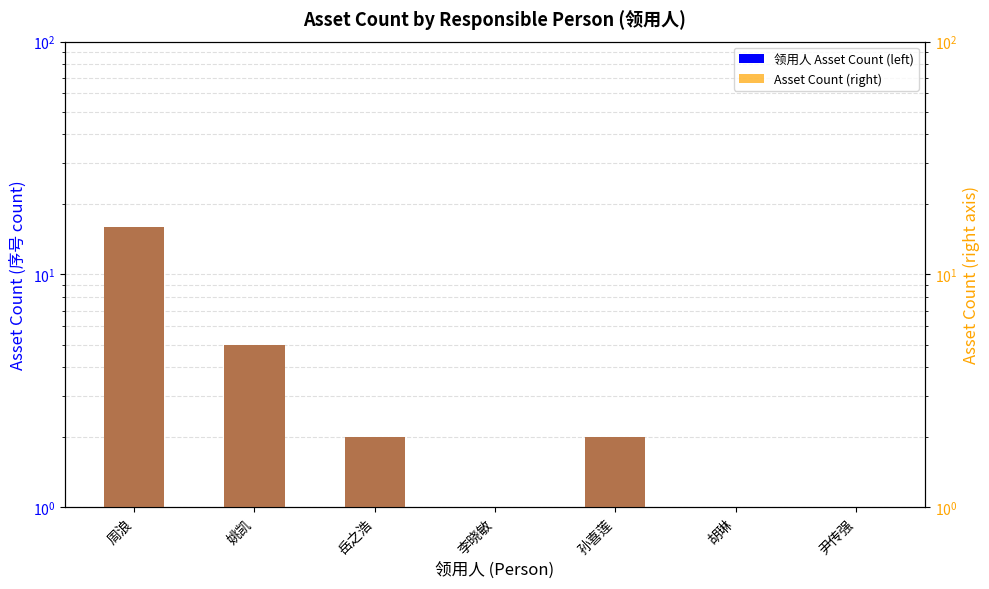

True or false: Asset Count (right) has a value of 2 at 胡琳.

False